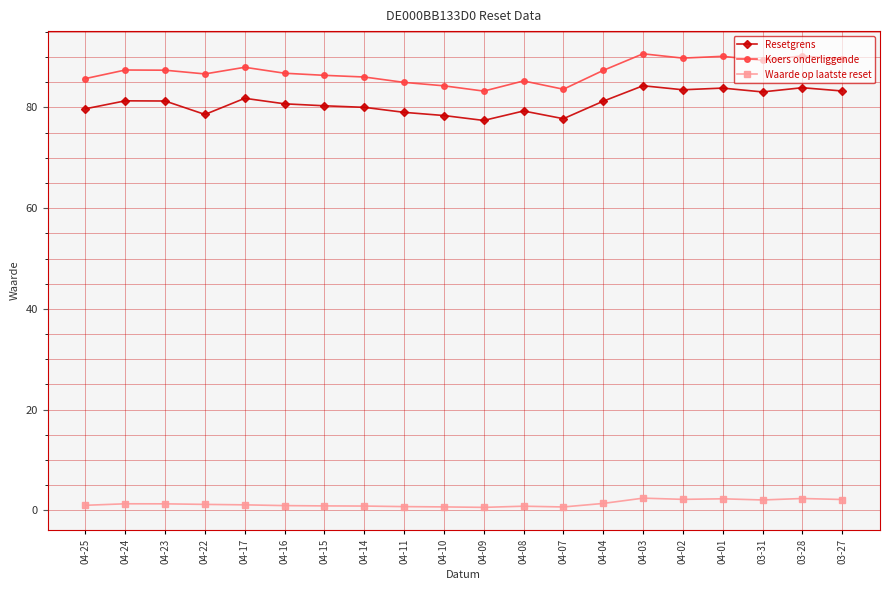

The Resetgrens series shows 79.7 at 04-25. True or false?

True